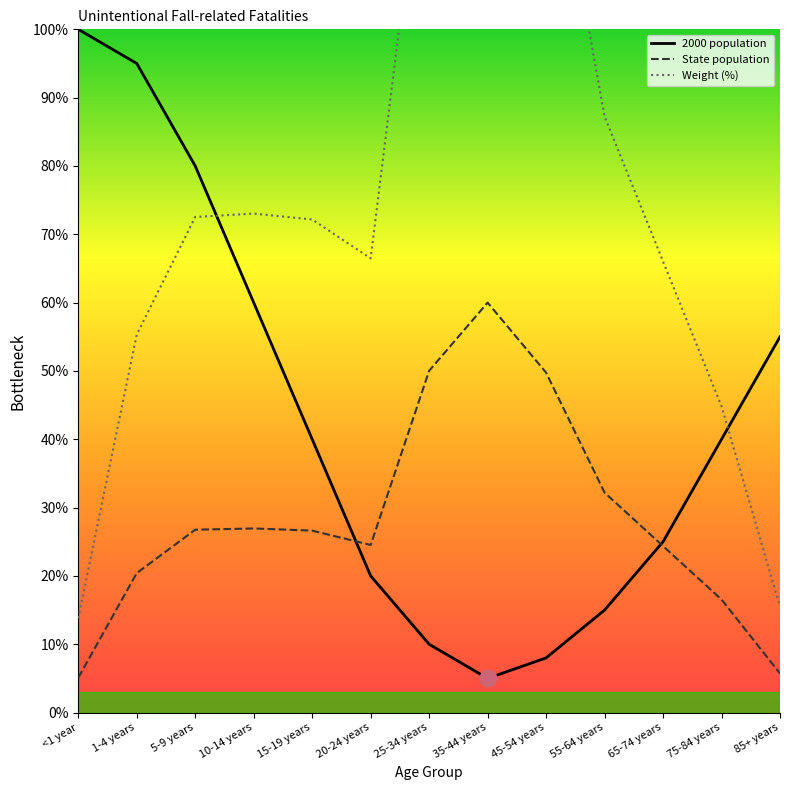

What is the average value of the Weight (%) series?

76.9